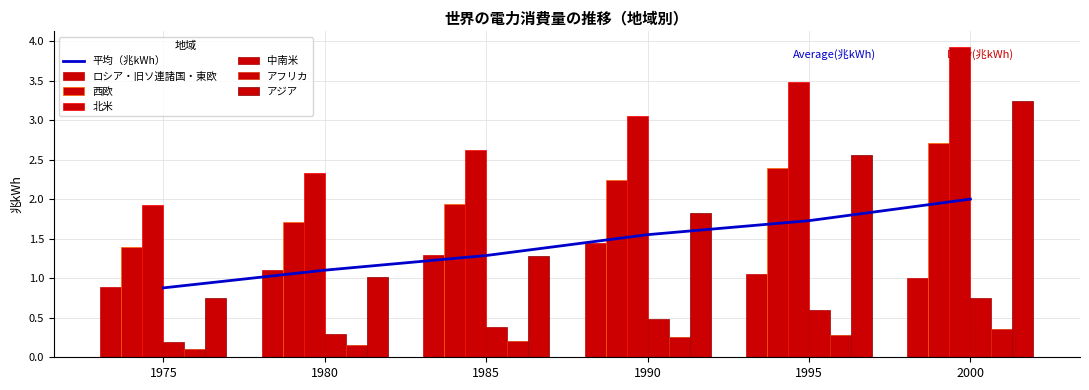

True or false: アフリカ has a value of 0.2 at 2000.

False